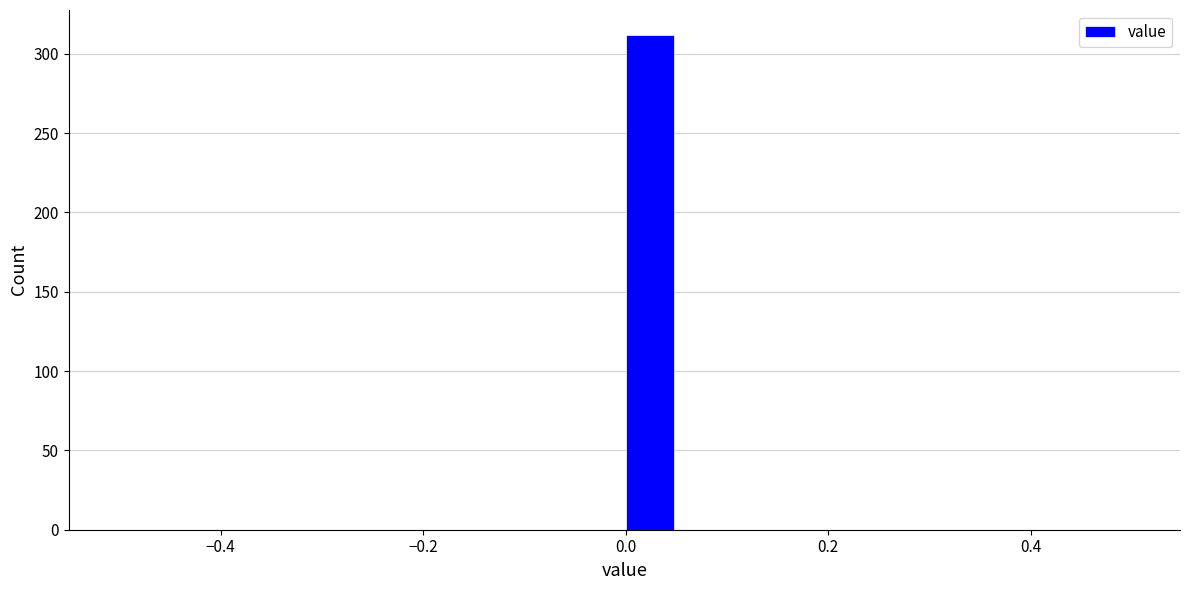

Around what value on the x-axis is the tallest bar? Give the approximate position of its centre, as read against the axis.

0.02